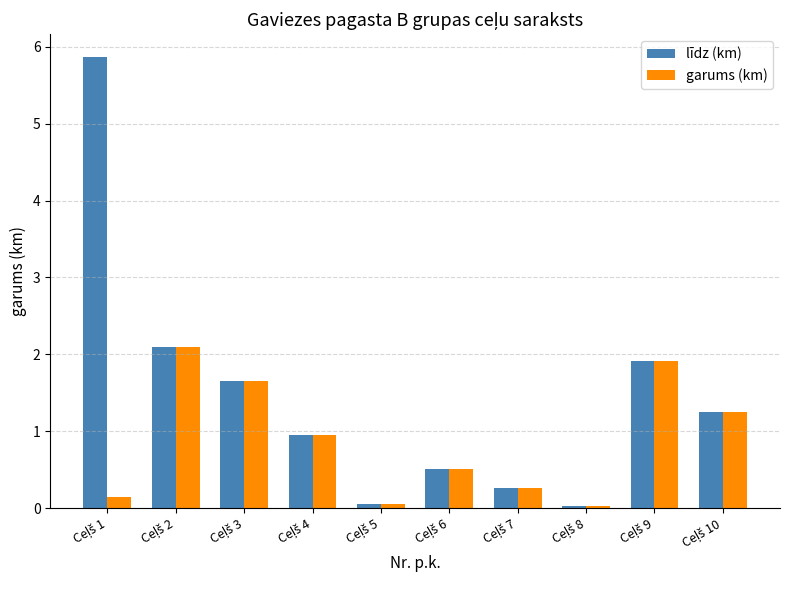

List the series in order of their overall mean, highest first.

līdz (km), garums (km)